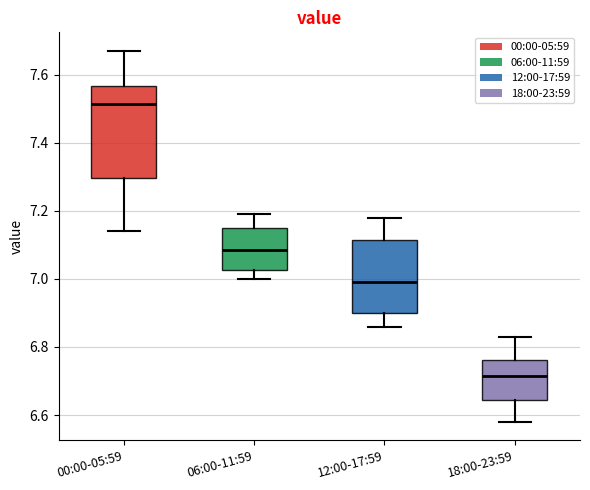

Which box's median line is the lowest?

18:00-23:59